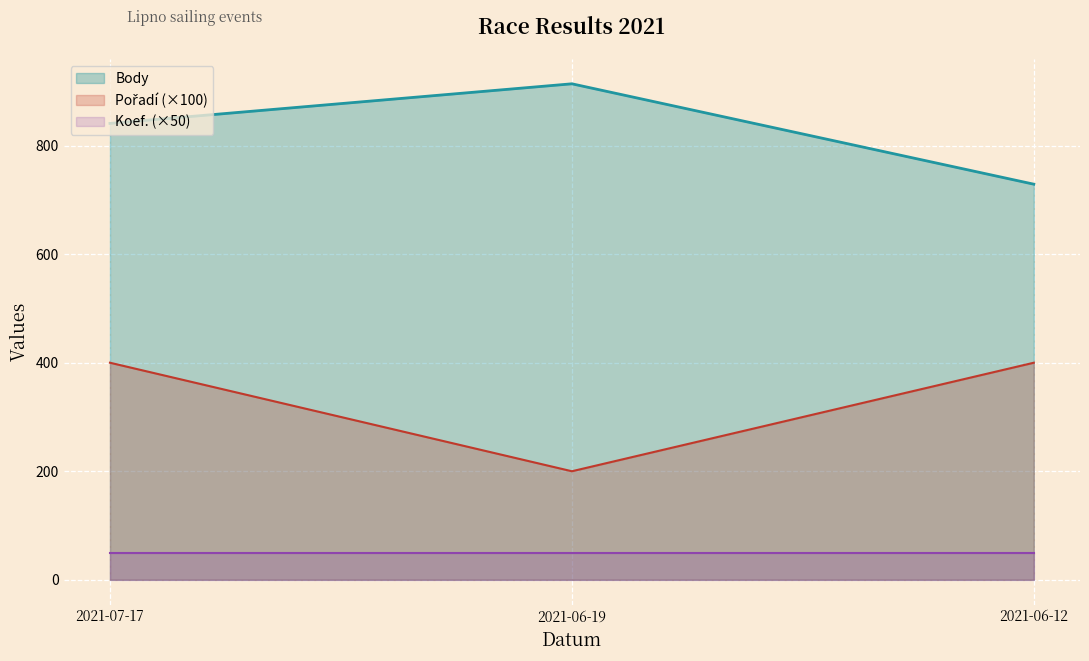

Which series has the largest range (max minus min)?

Pořadí